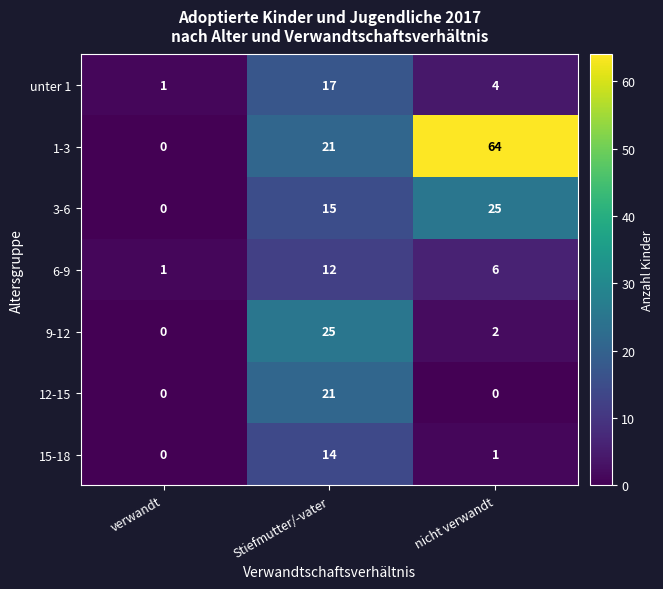

Reading left to right, list all the values displayed in this chart.

unter 1: 1	17	4
1-3: 0	21	64
3-6: 0	15	25
6-9: 1	12	6
9-12: 0	25	2
12-15: 0	21	0
15-18: 0	14	1